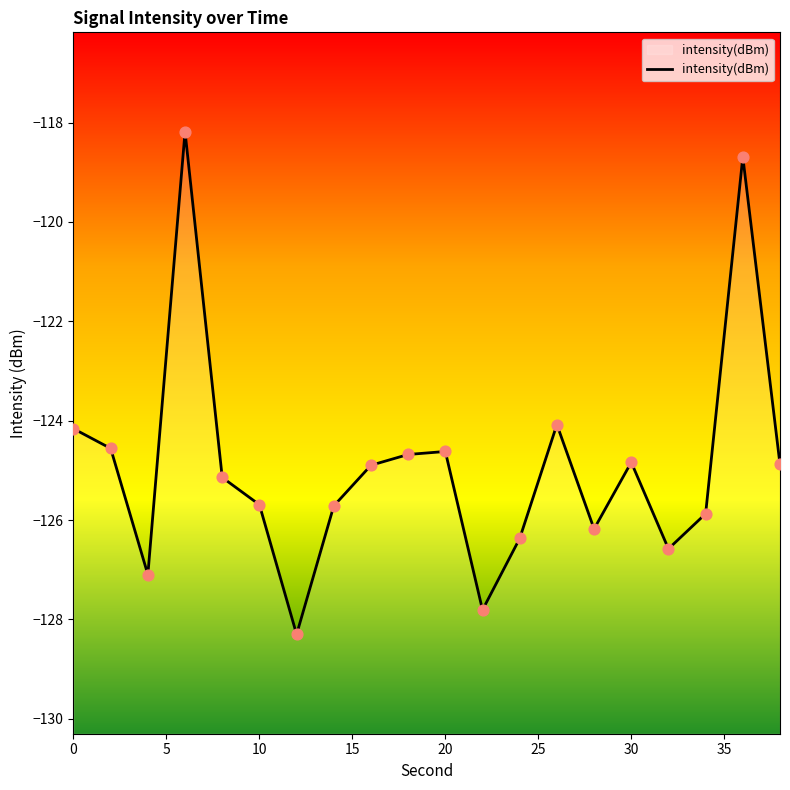

What is the change in value from 30 to 34?

-1.0